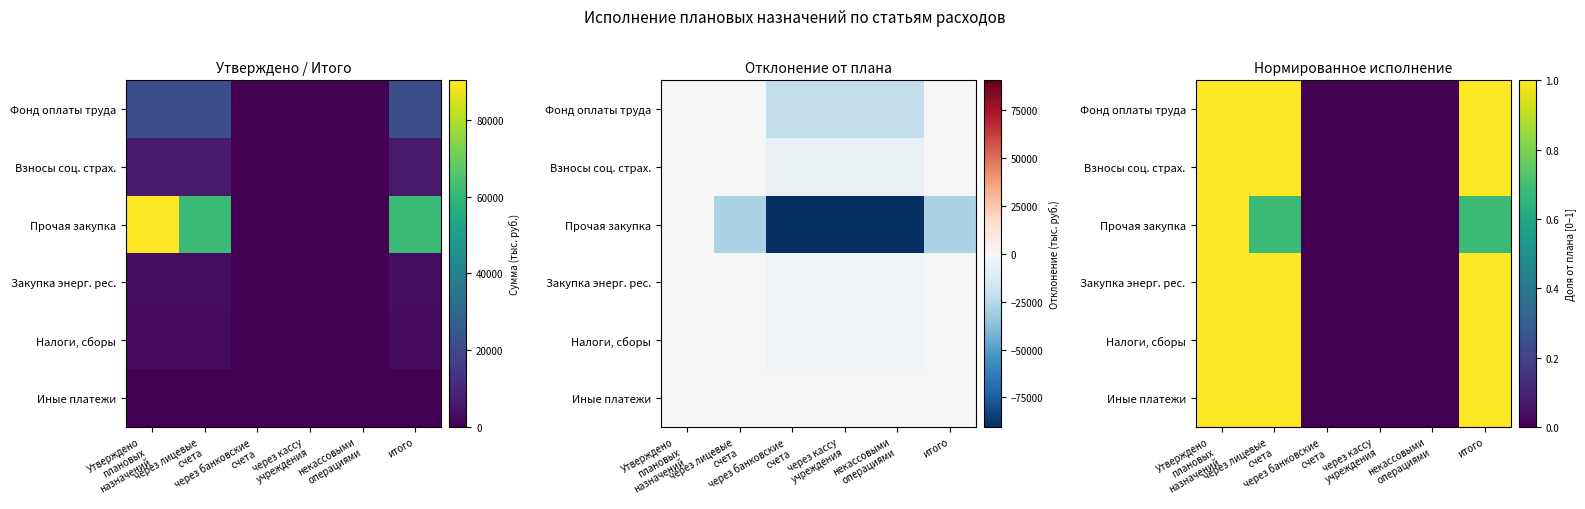

How many values in the Закупка энерг. рес. series are below 1?

3